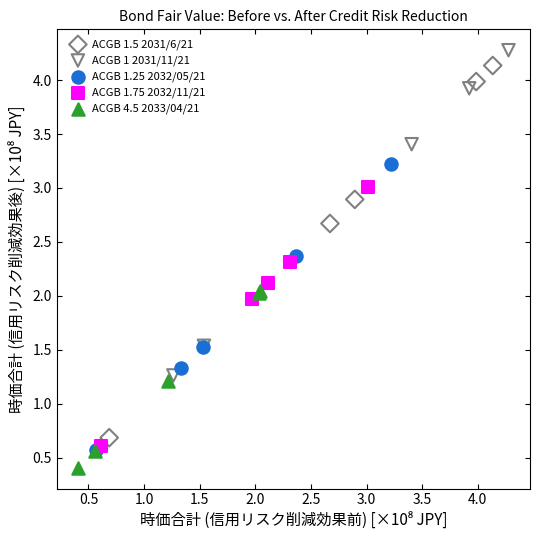

Which series has the widest spread of Y values?

ACGB 1.5 2031/6/21